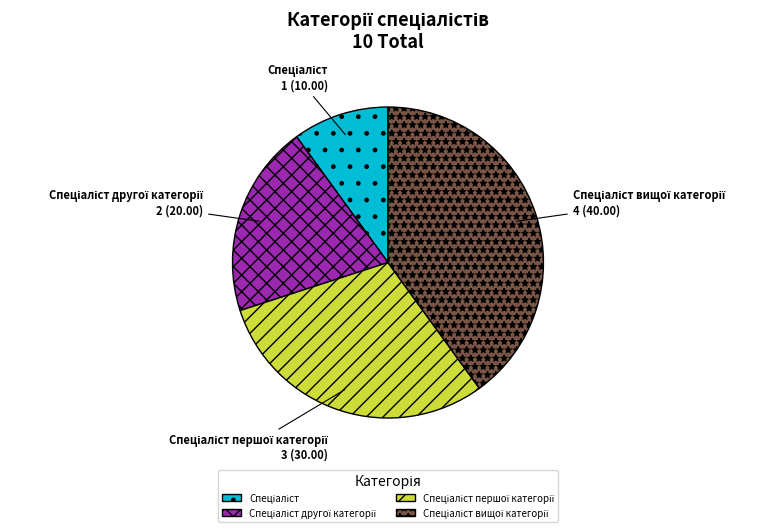

Is there any slice that represents more than half of the pie?

No